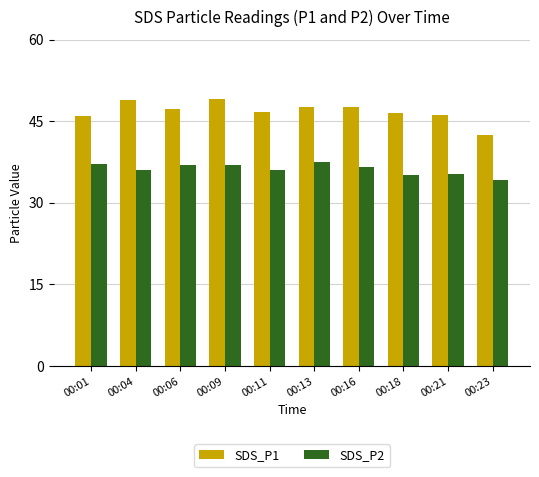

What is the difference between the SDS_P1 values at 00:11 and 00:13?

1.0